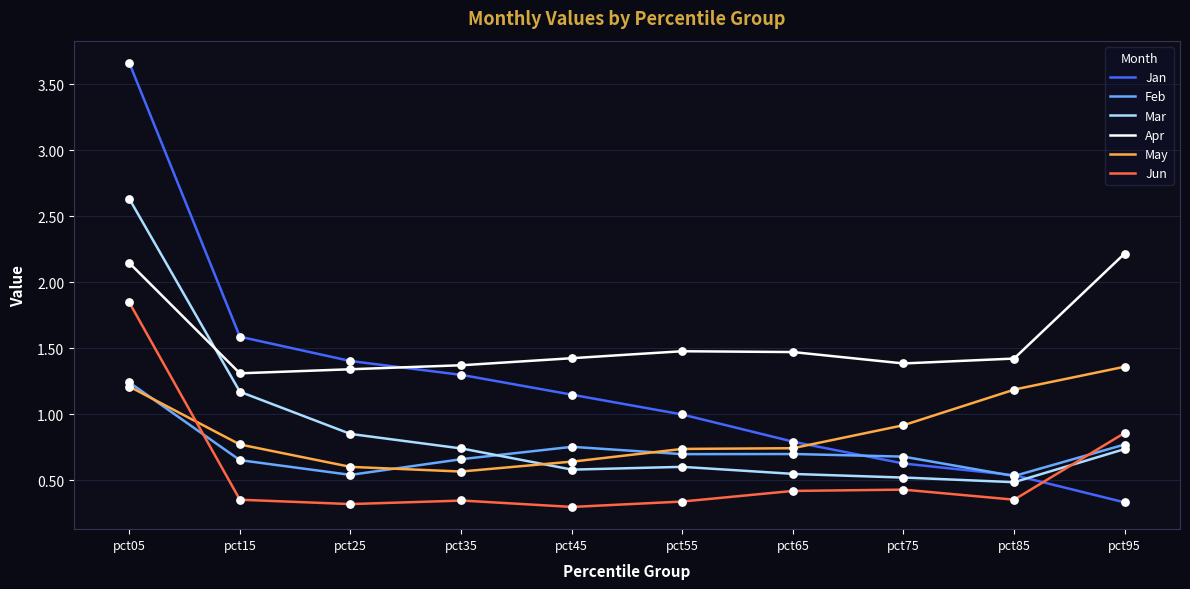

What are all the series names shown in the legend?

Jan, Feb, Mar, Apr, May, Jun